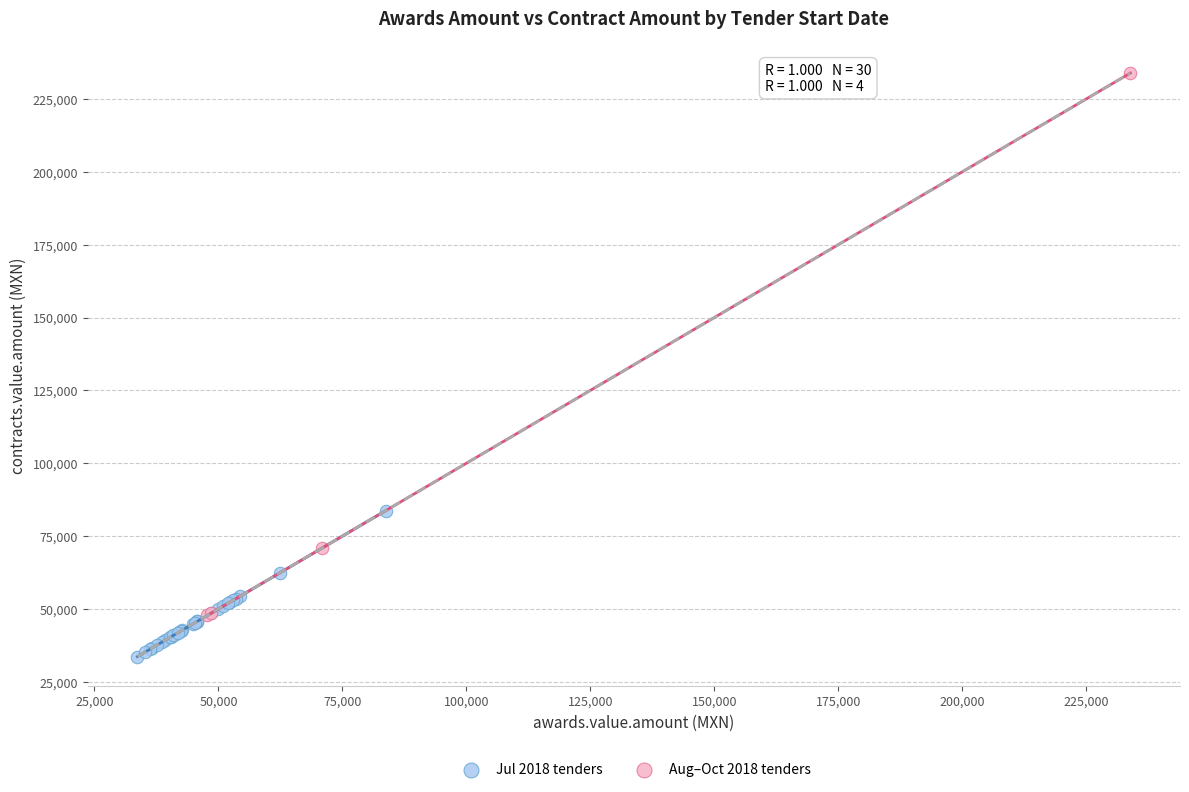

Which series has the largest Y range (max minus min)?

Aug–Oct 2018 tenders